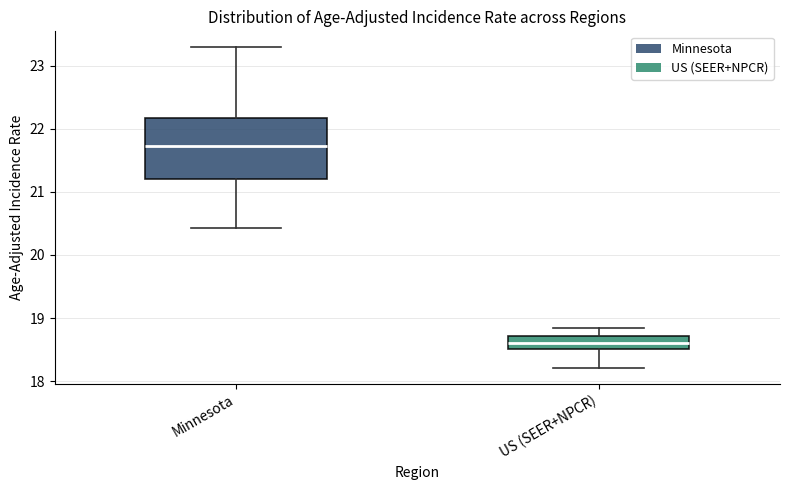

Which box's median line is the lowest?

US (SEER+NPCR)